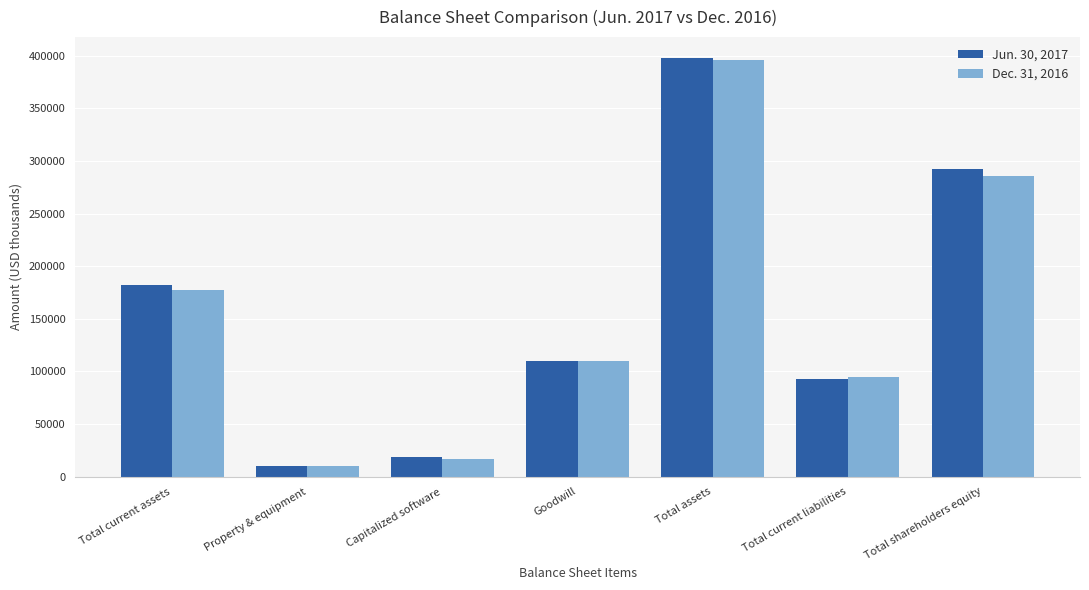

The value of Jun. 30, 2017 at Total current assets is 181786. True or false?

True